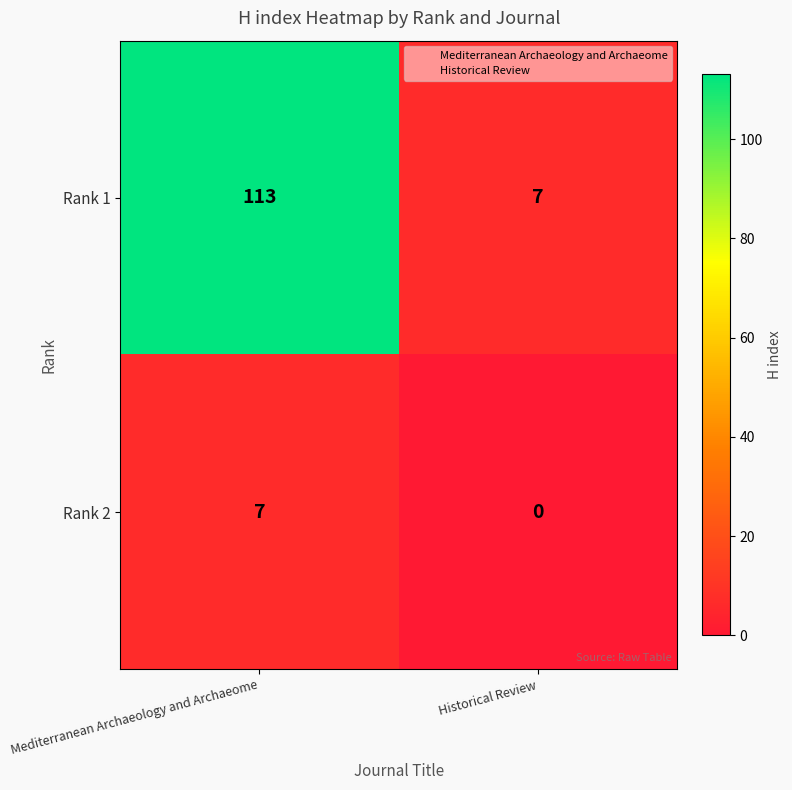

What is the greatest value displayed?

113